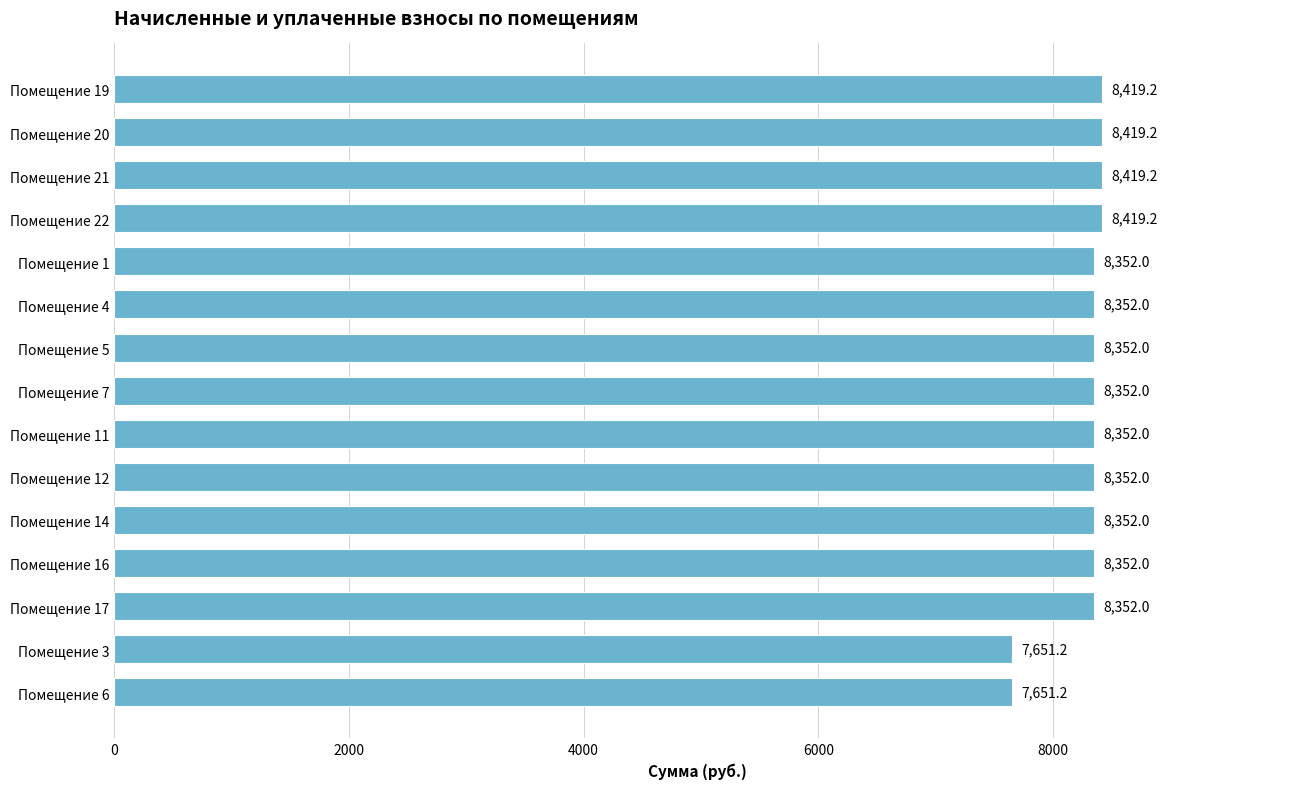

What is the label of the 2nd bar from the top?

Помещение 20